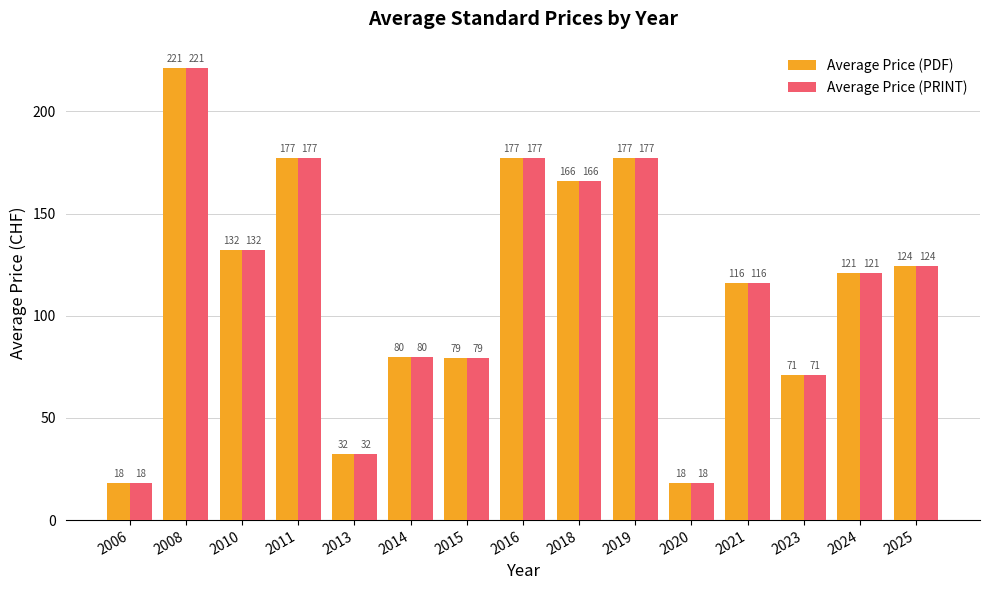

What is the smallest value displayed?

18.0